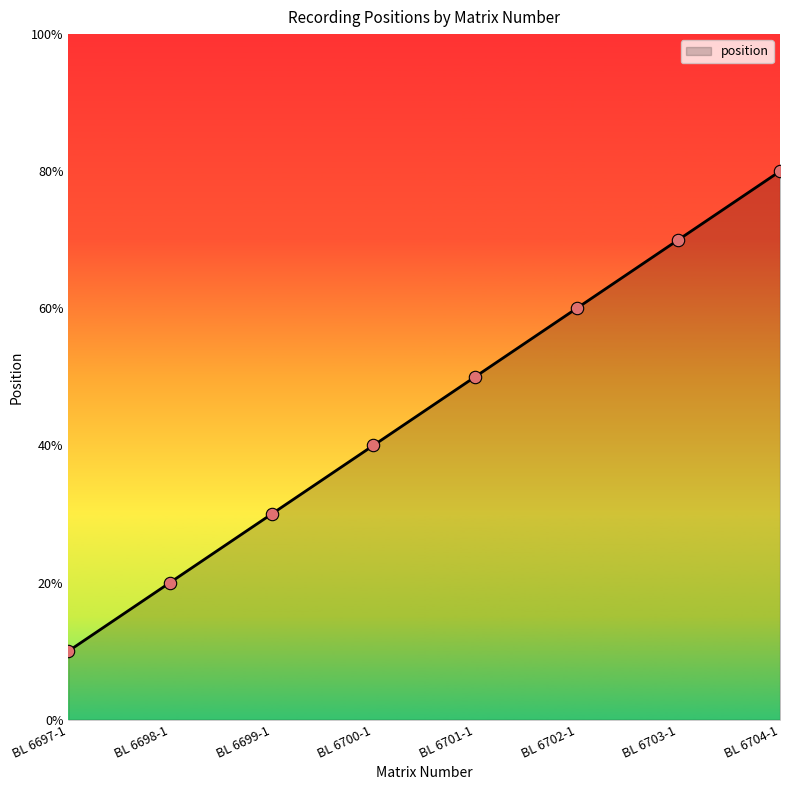

Which has a higher value, BL 6697-1 or BL 6698-1?

BL 6698-1